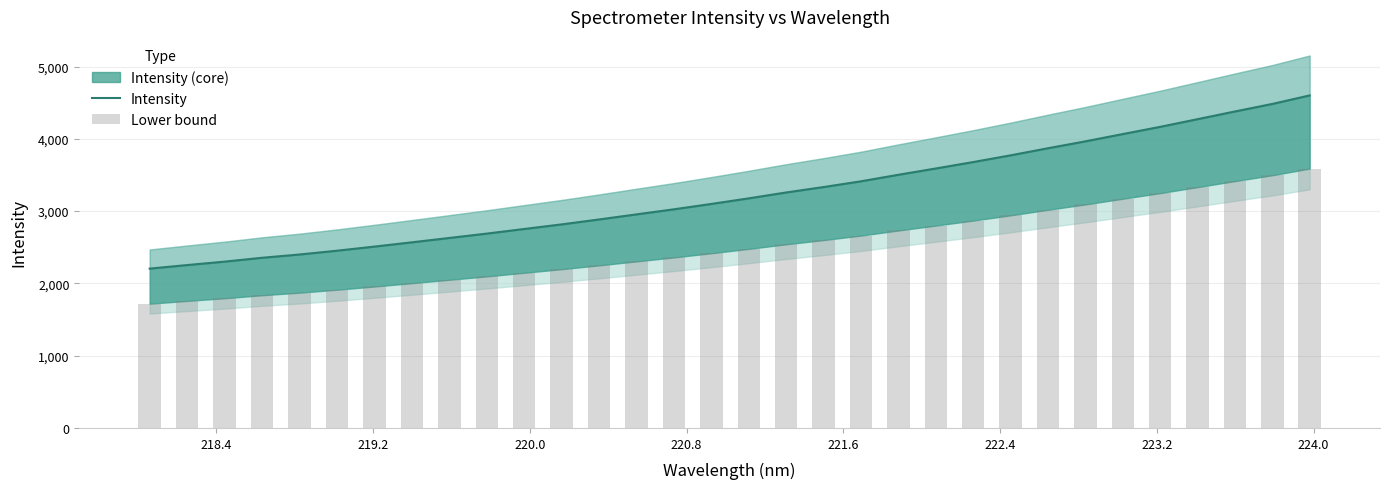

What is the smallest value displayed?

1719.7